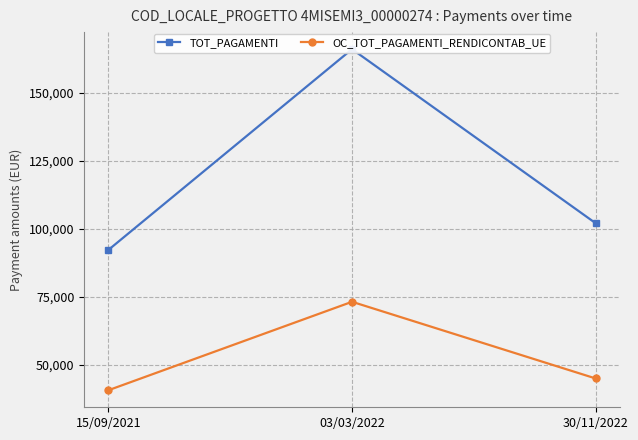

Between 15/09/2021 and 30/11/2022, which is larger?

30/11/2022